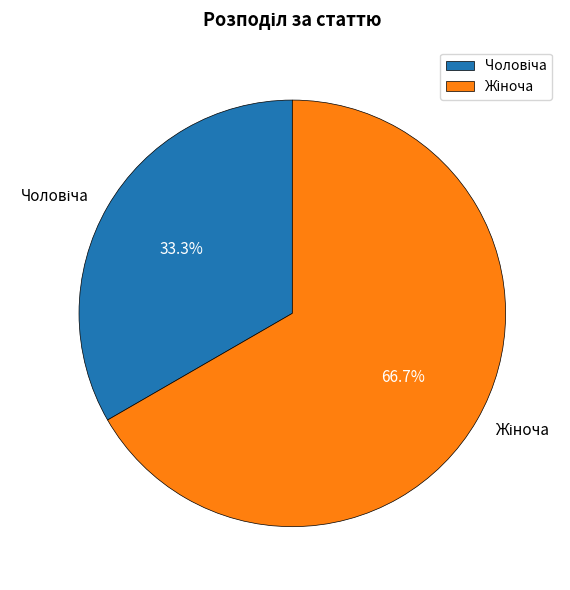

Is there a majority slice in this chart?

Yes